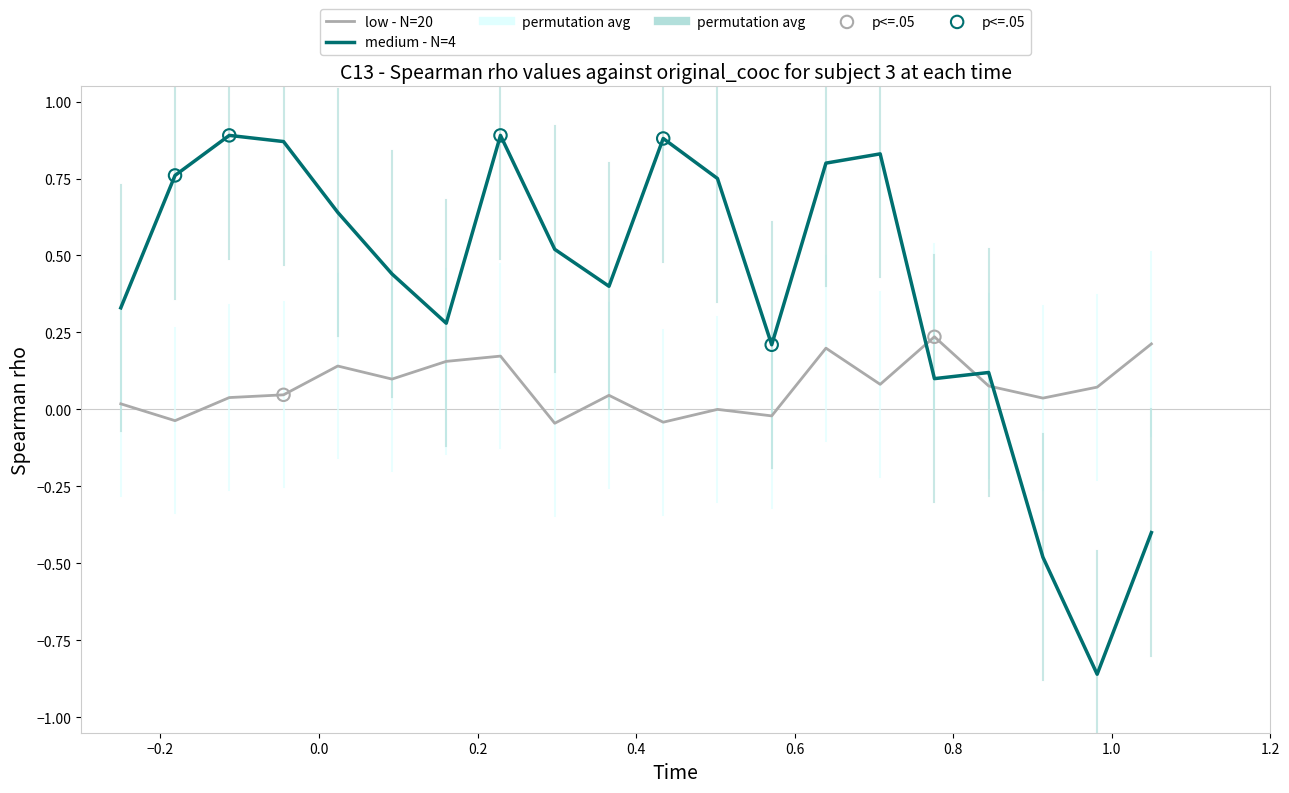

Which series has the widest spread of values?

medium - N=4